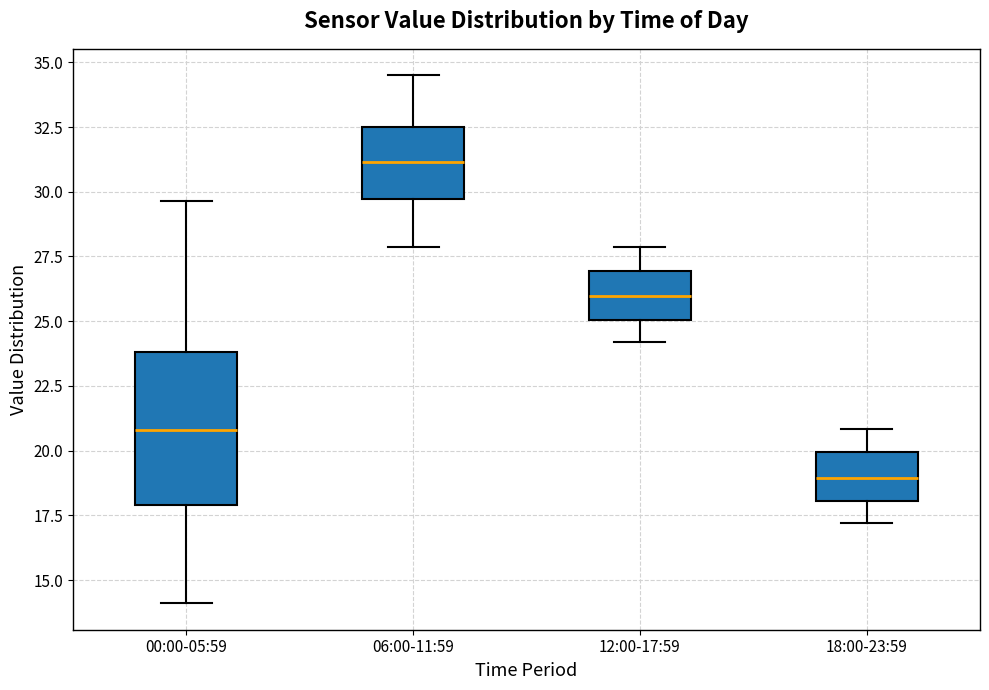

Where does the lower whisker of the box for 00:00-05:59 end on the y-axis? The values are not printed on the chart, so give them approximately, as read against the axis.

14.0